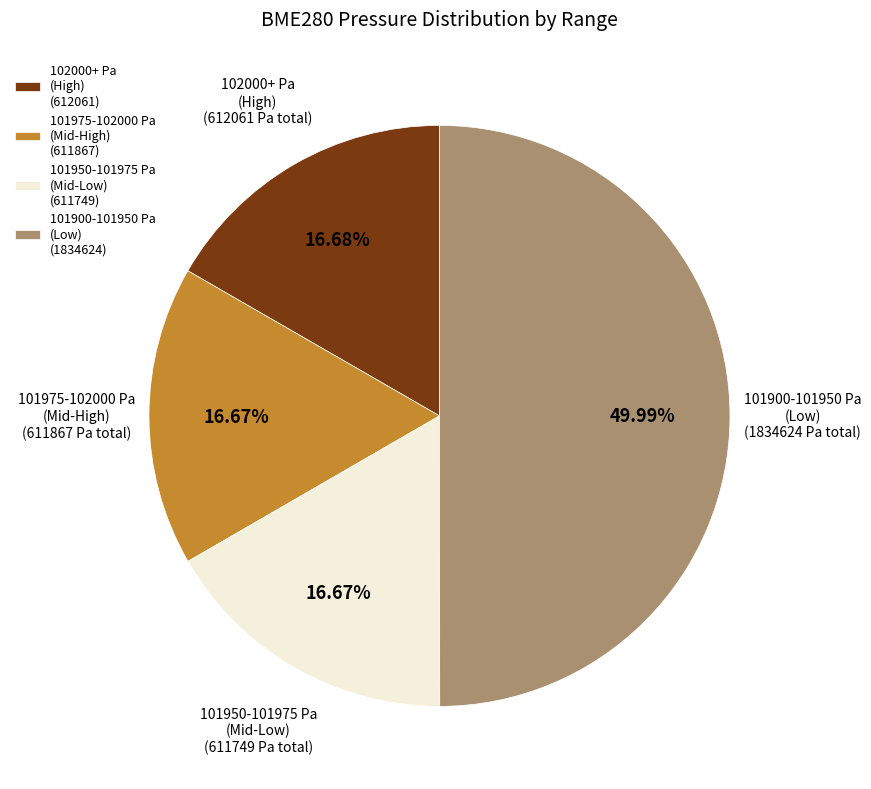

Does 101975-102000 Pa (Mid-High) (611867) account for over 50% of the chart?

No